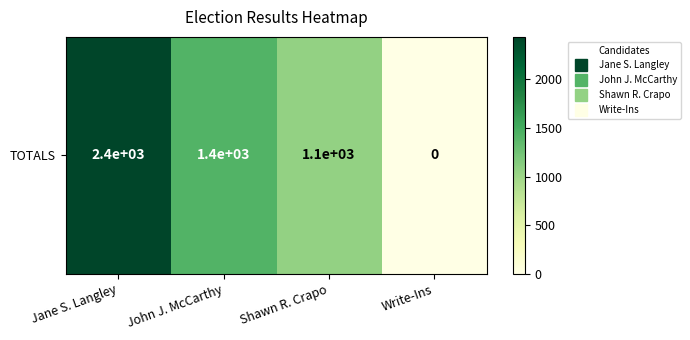

Rank the categories by value from lowest to highest.

Write-Ins, Shawn R. Crapo, John J. McCarthy, Jane S. Langley